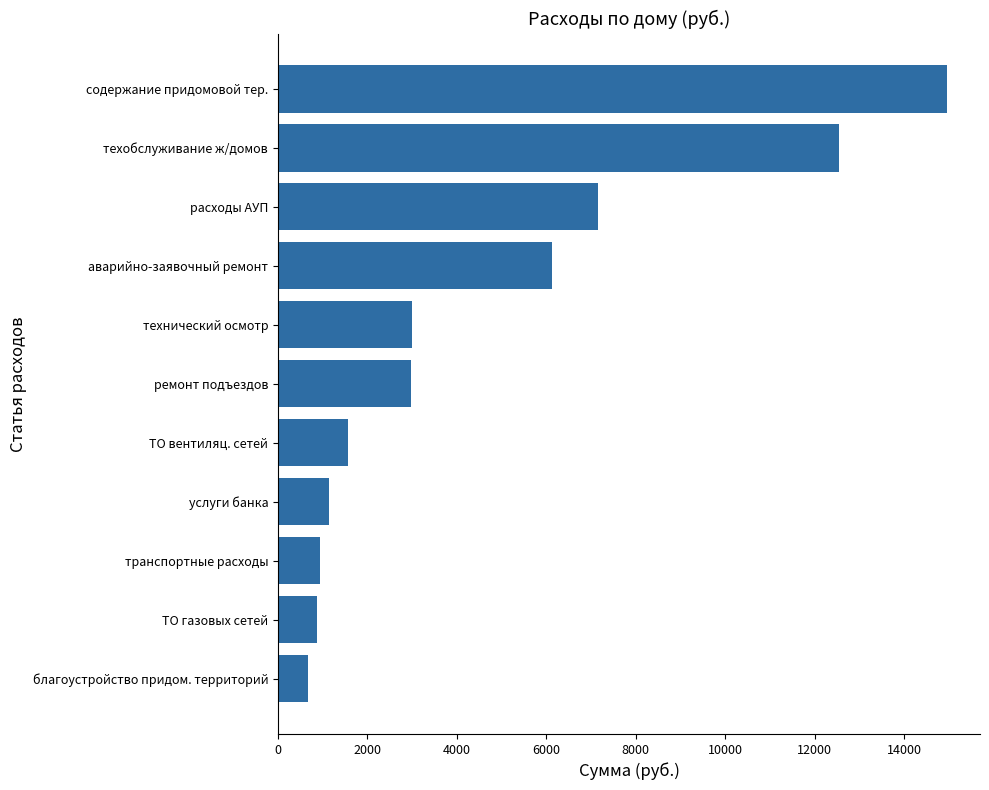

At which label is the value closest to 7813?

расходы АУП